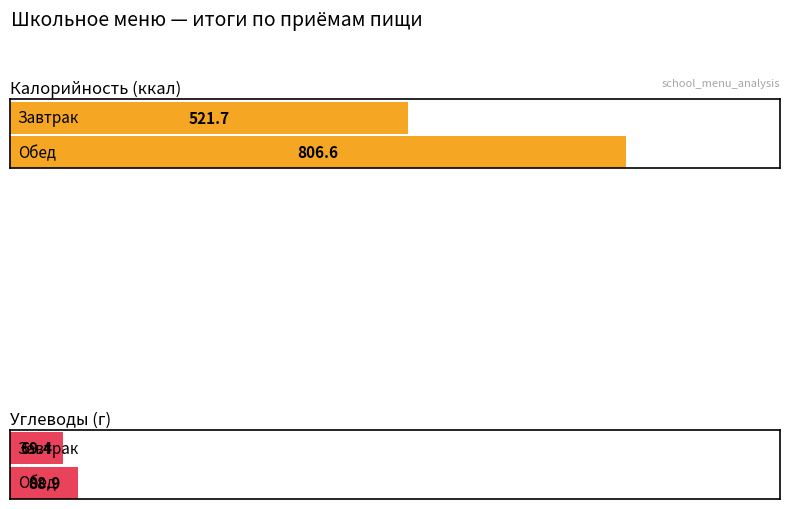

How many data points in Калорийность are above 806?

1